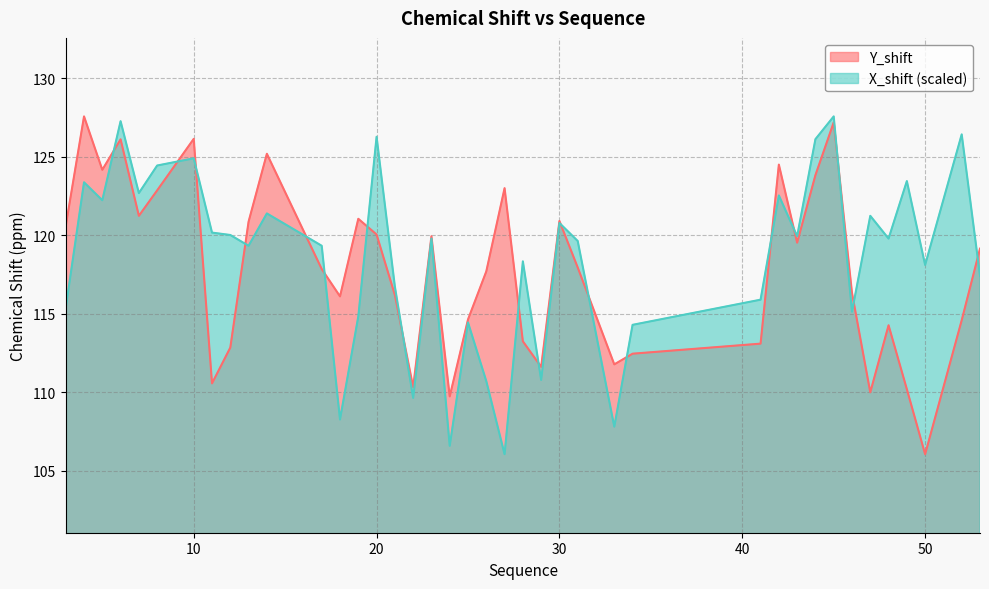

At which category is the sum across all series the highest?

45